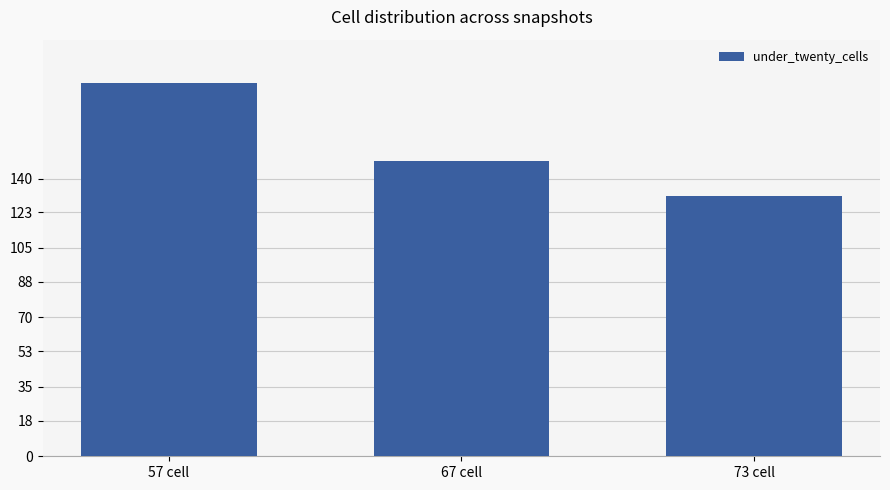

Is it true that the value at 73 cell is 220?

False